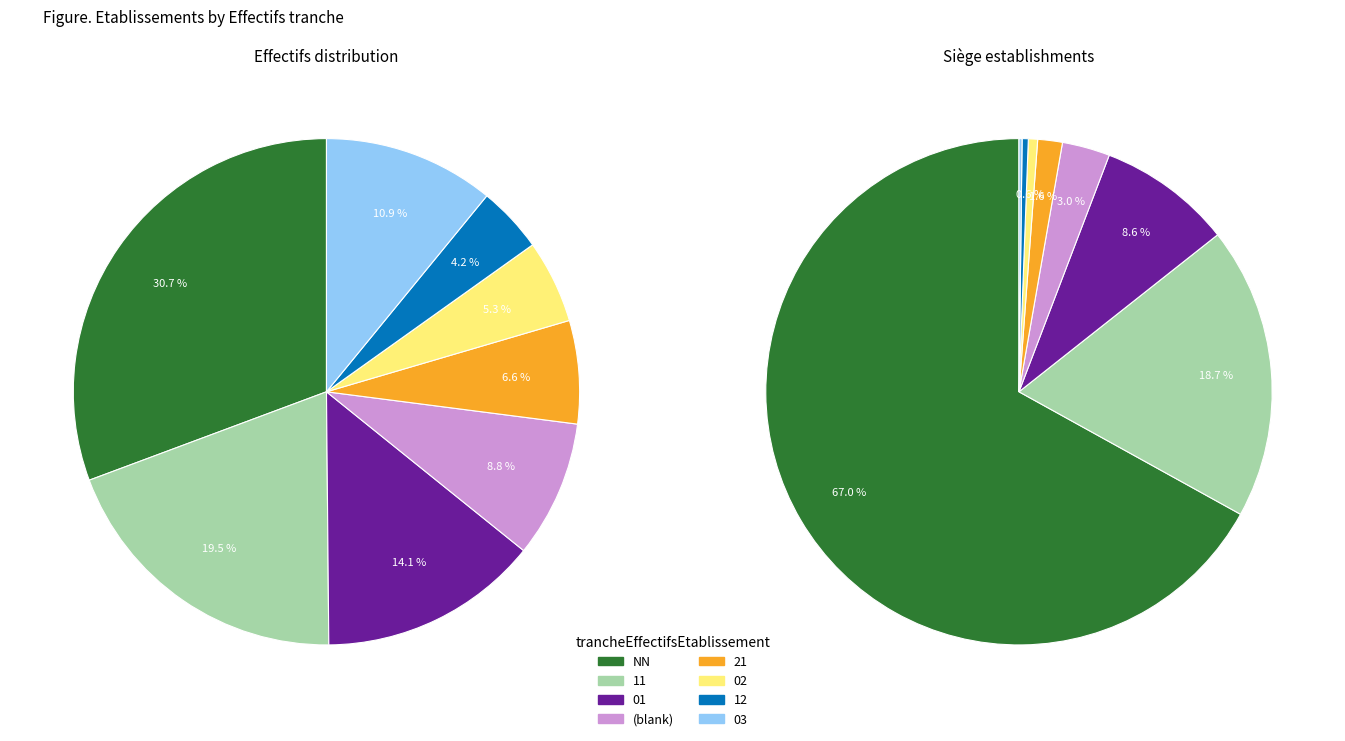

What is the total percentage of 03 and 11?

30.4%